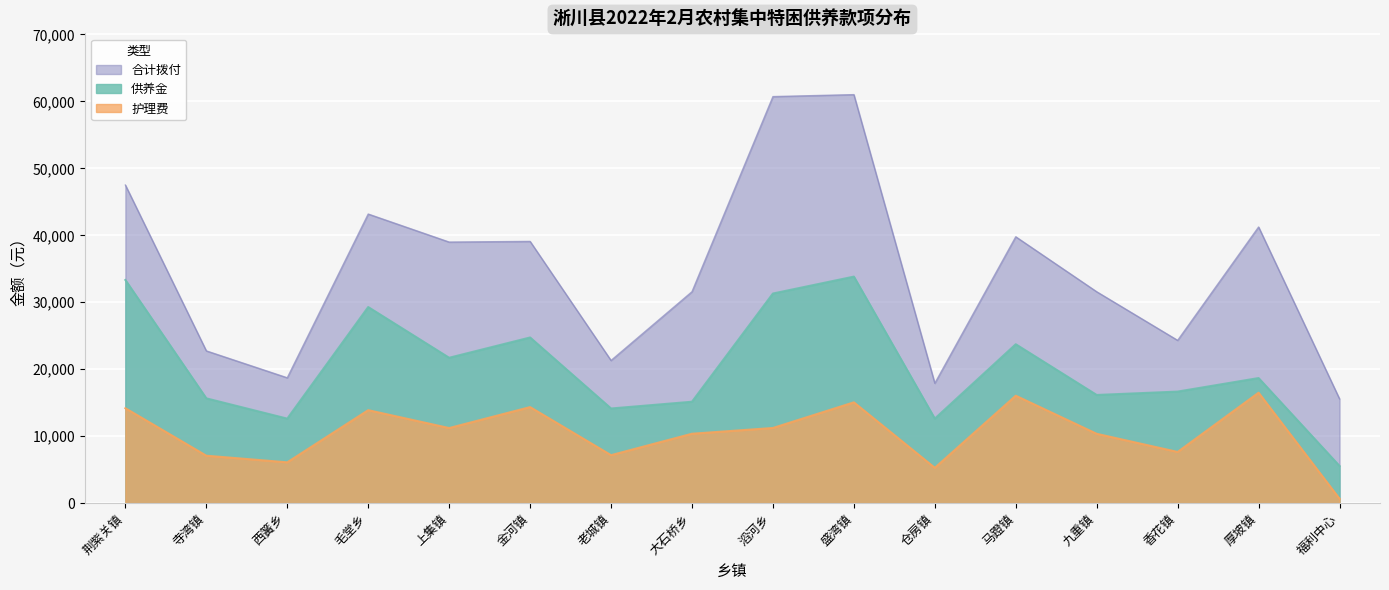

Is it true that 护理费 equals 2382 at 香花镇?

False